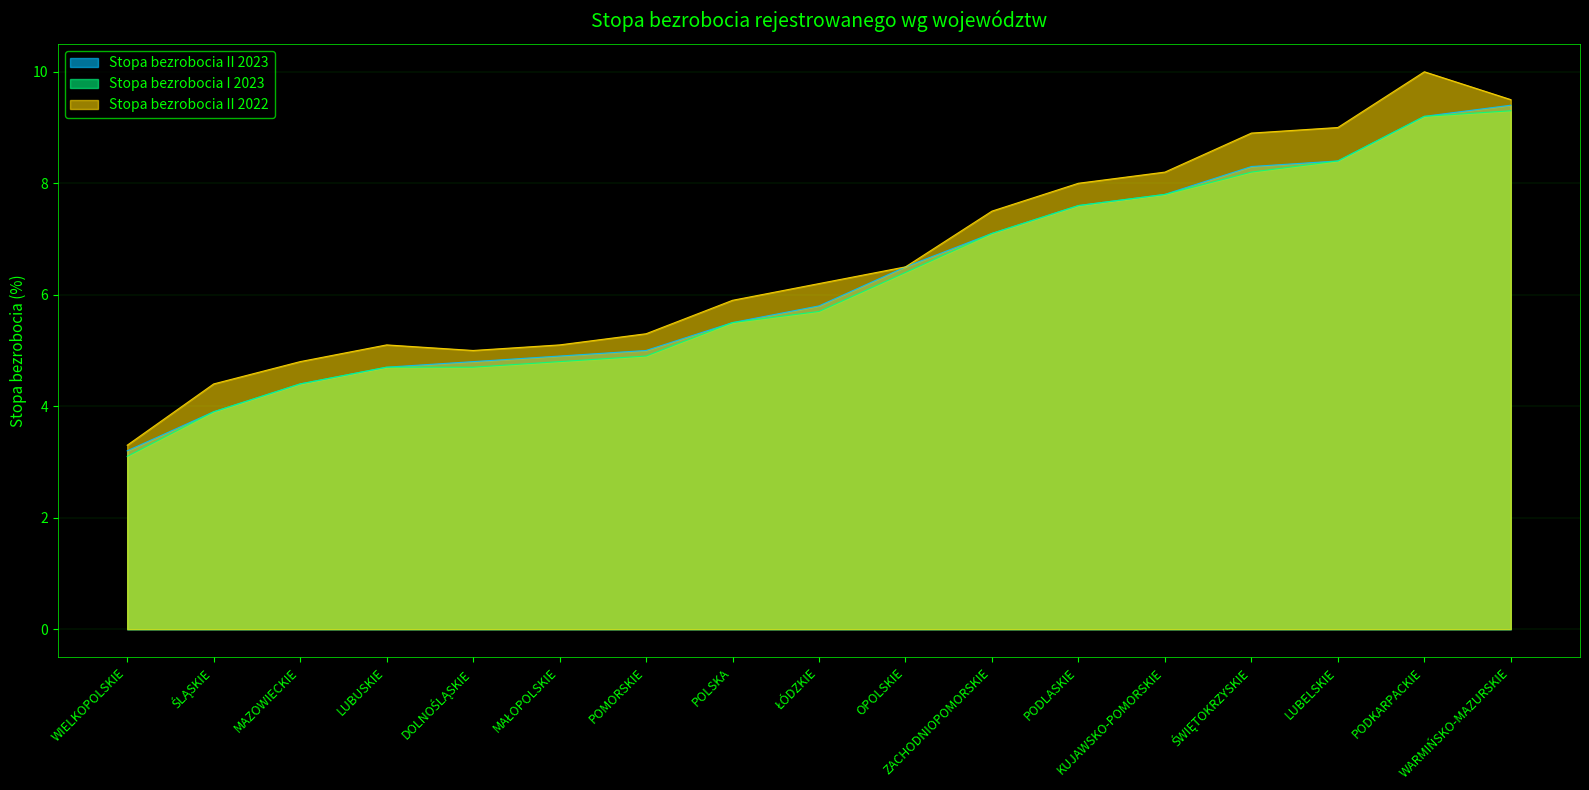

Which series has the widest spread of values?

Stopa bezrobocia II 2022